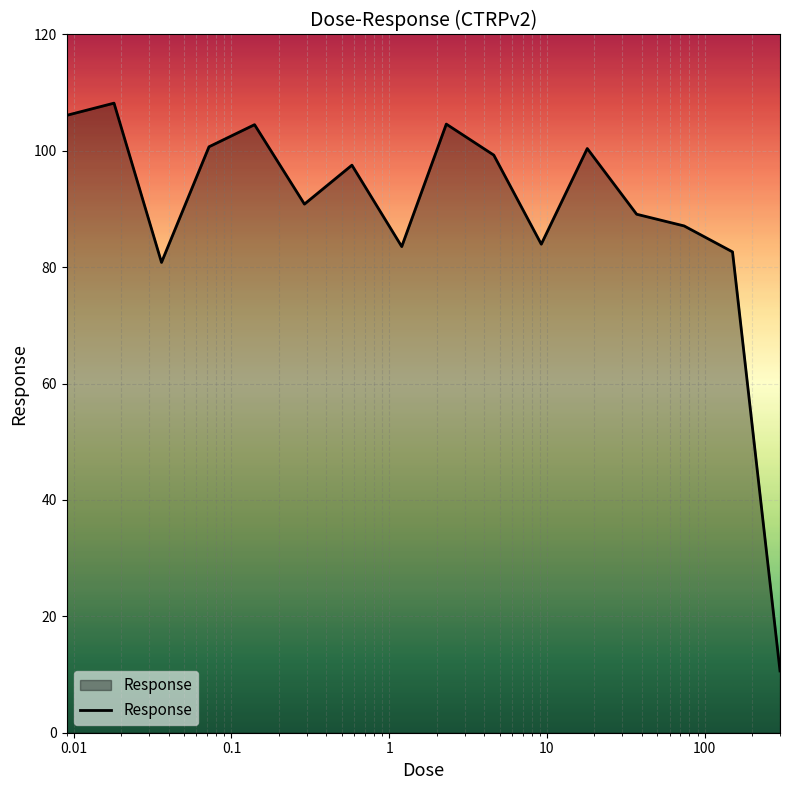

What is the greatest value displayed?

108.2